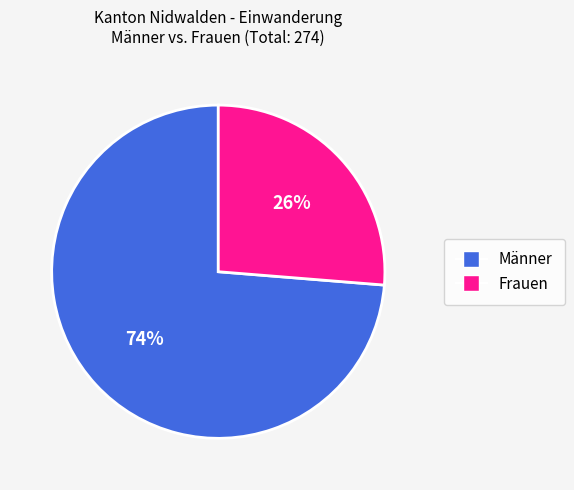

To the nearest percent, what is the average slice percentage?

50%